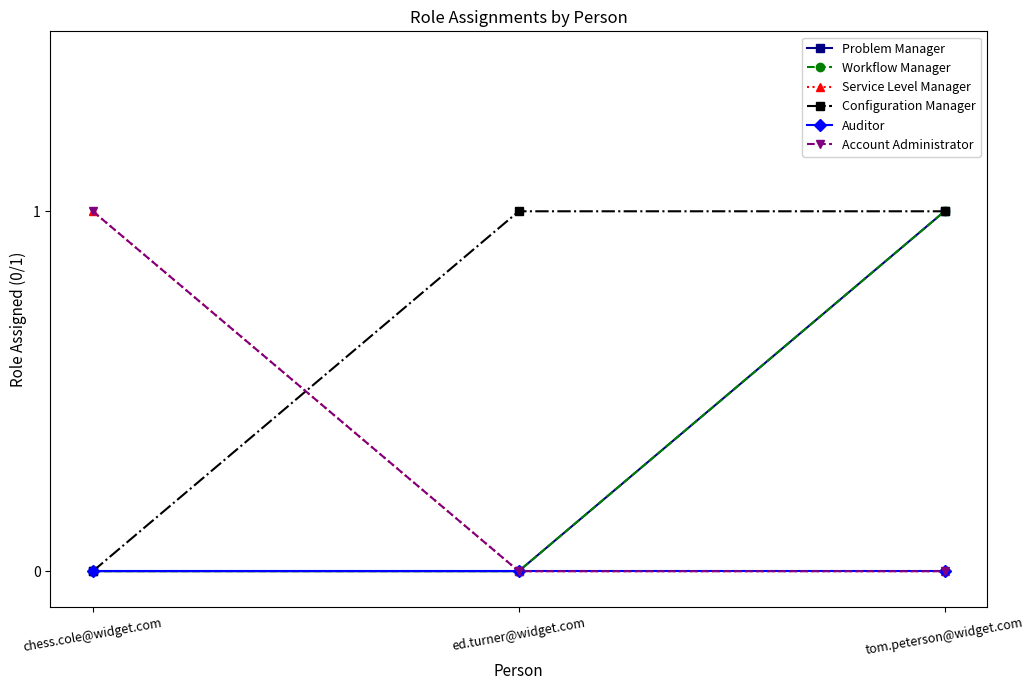

Between ed.turner@widget.com and tom.peterson@widget.com, which series saw the biggest shift?

Problem Manager